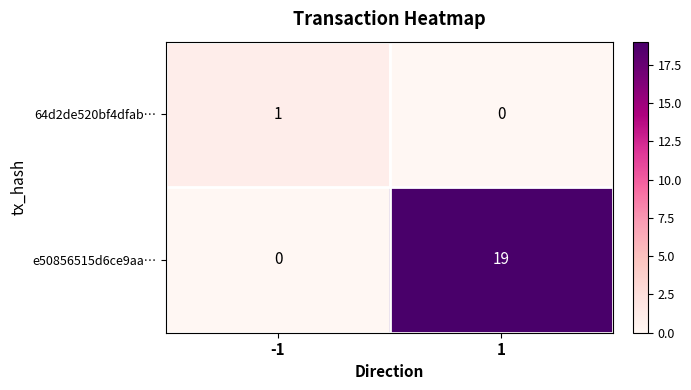

What value does the e50856515d6ce9aa… series have at 1, to the nearest 10?

20